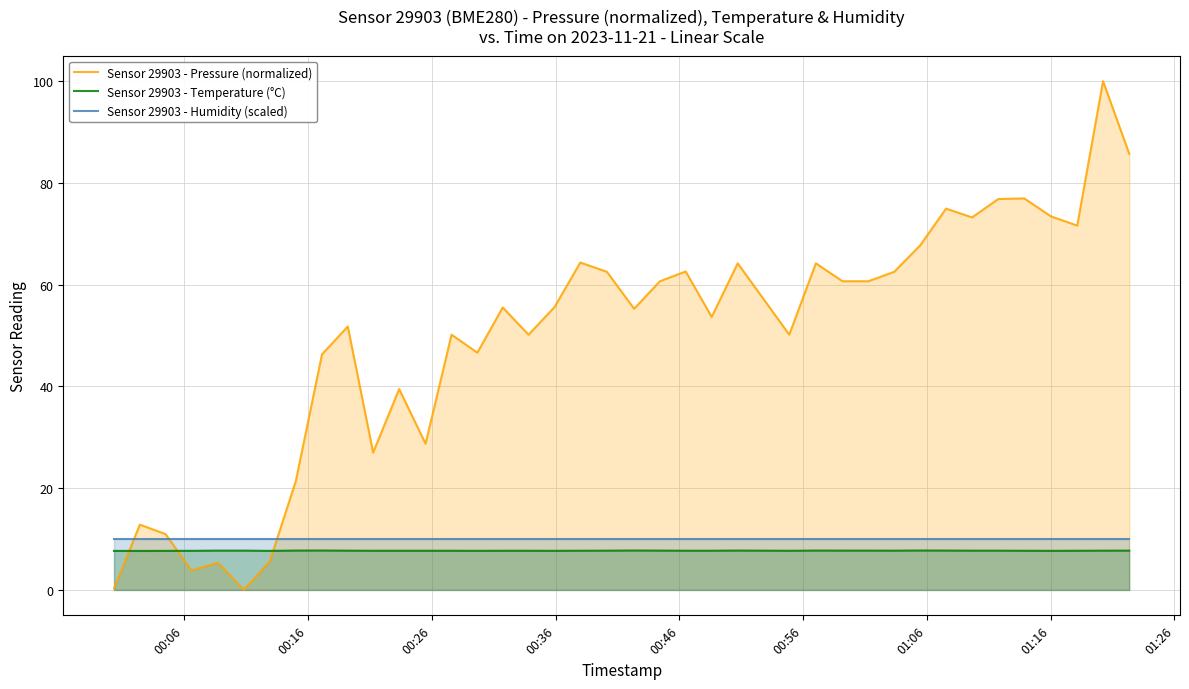

Which series has the largest range (max minus min)?

Sensor 29903 - Pressure (normalized)